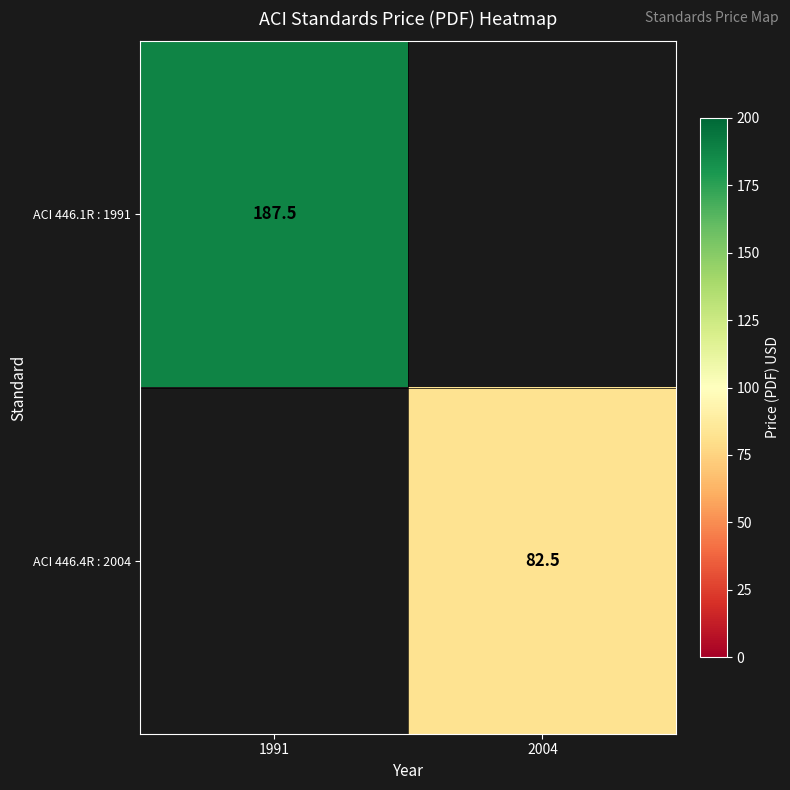

Is it true that ACI 446.4R : 2004 equals 82.5 at 2004?

True